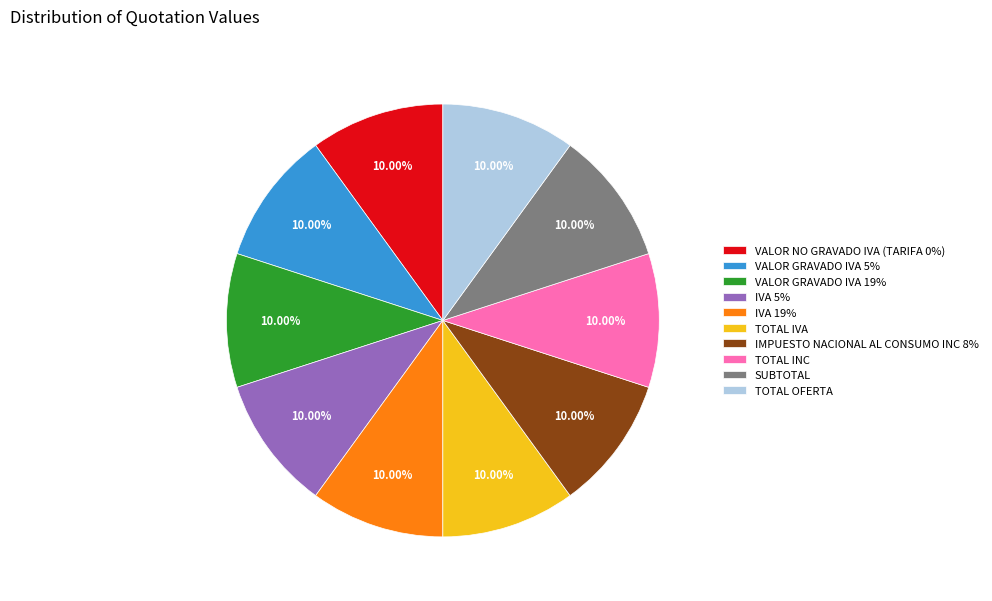

Is there any slice that represents more than half of the pie?

No